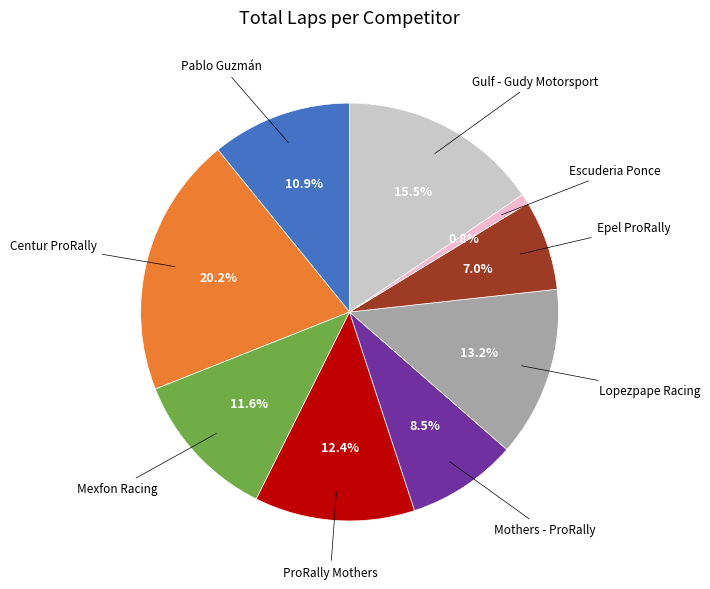

How many segments does this pie chart have?

9